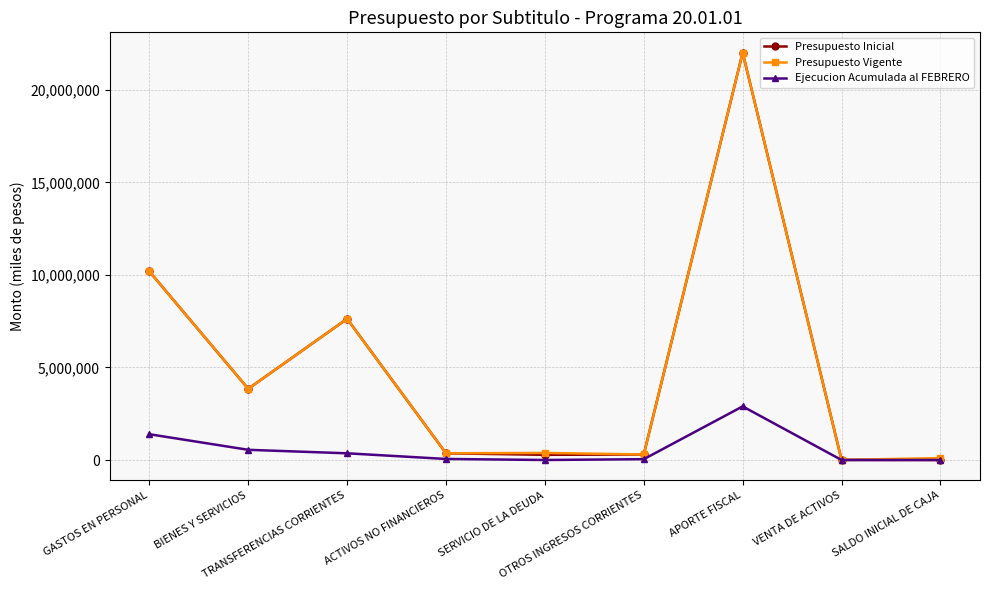

What is the highest value of the Presupuesto Inicial series?

22014324